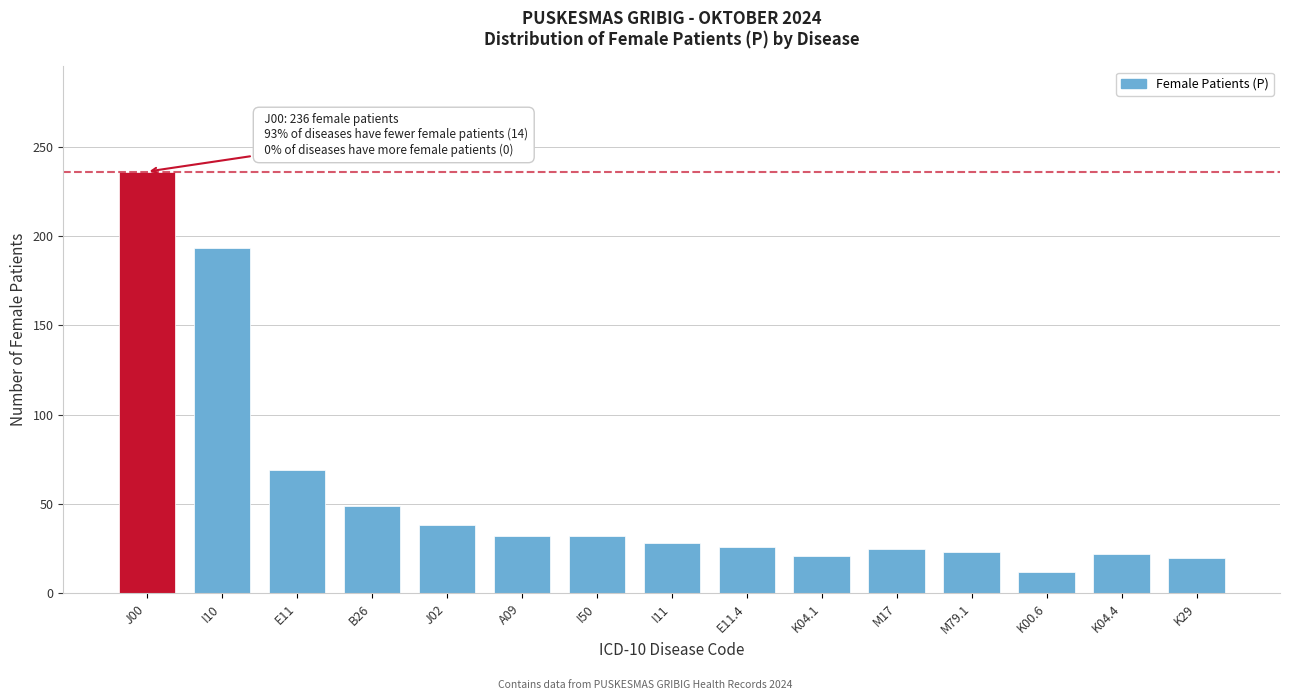

At which category does the chart reach its peak across all series?

J00